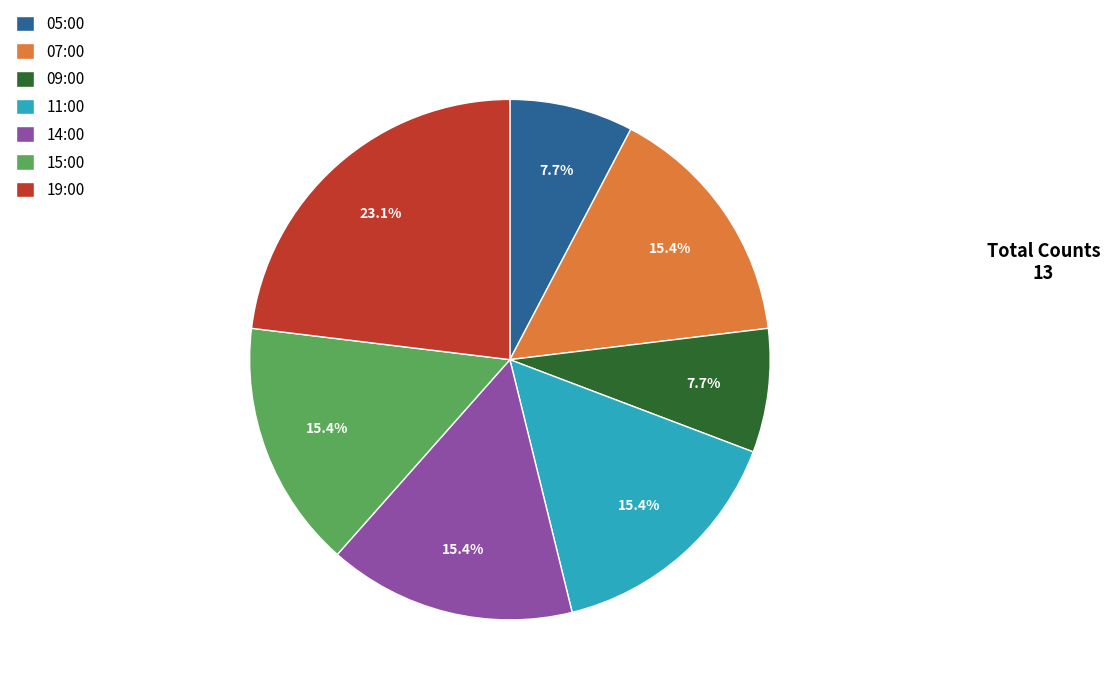

Approximately how many times larger is the value at 19:00 compared to 05:00?

3.0